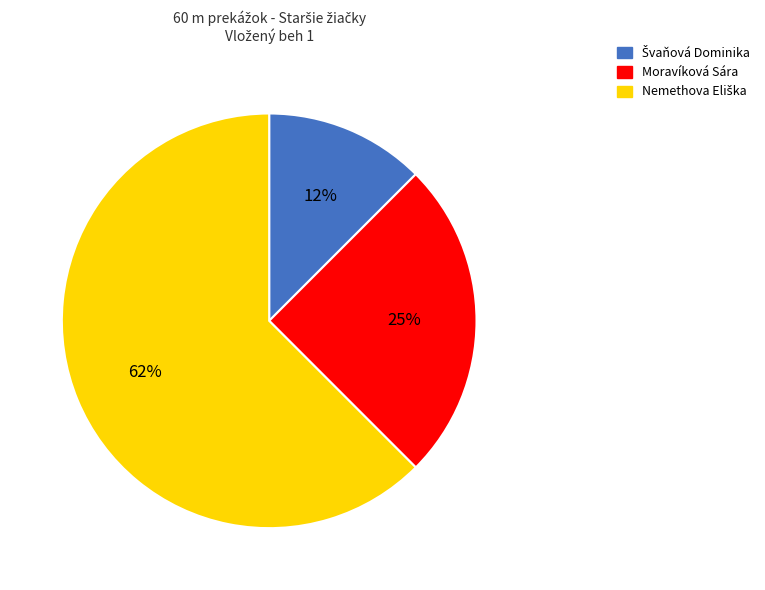

To the nearest percent, what portion does Moravíková Sára represent?

25%